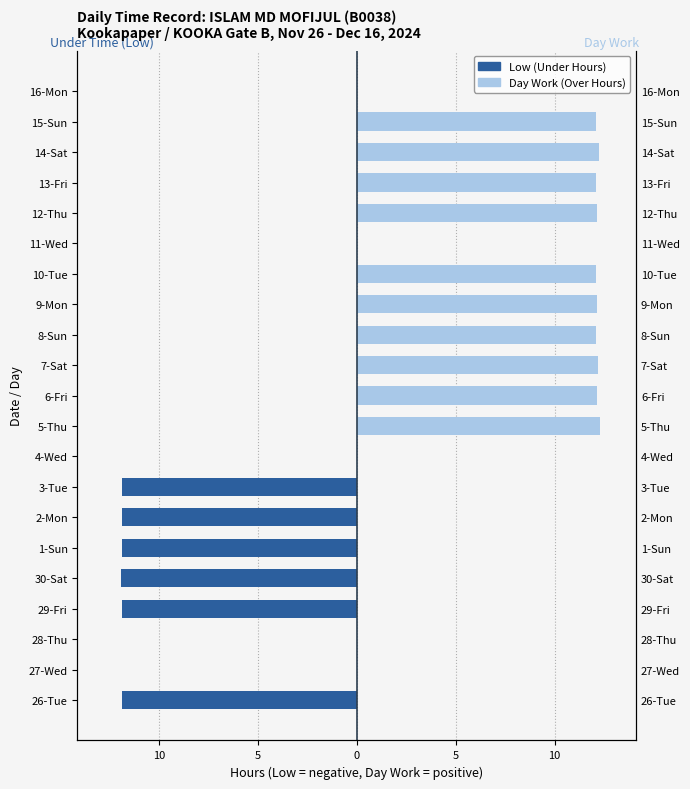

What are all the series names shown in the legend?

Low (Under Hours), Day Work (Over Hours)